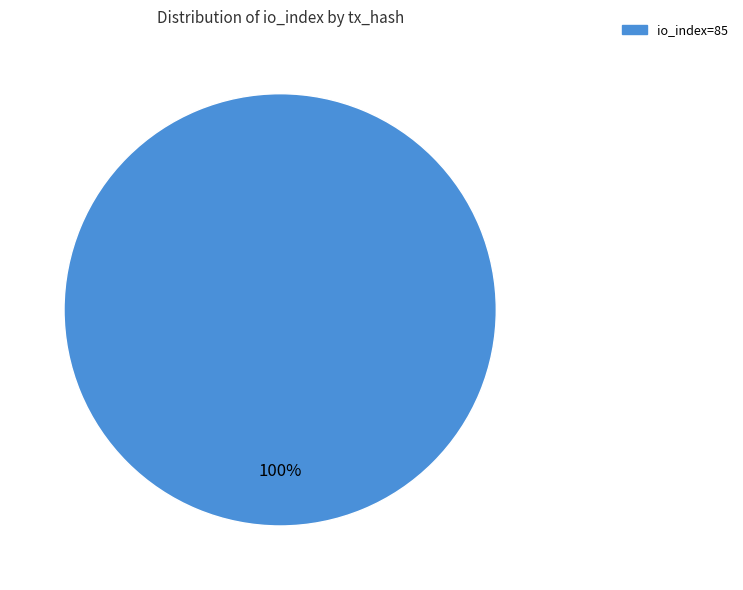

To the nearest percent, what percentage of the pie is io_index=85?

100%